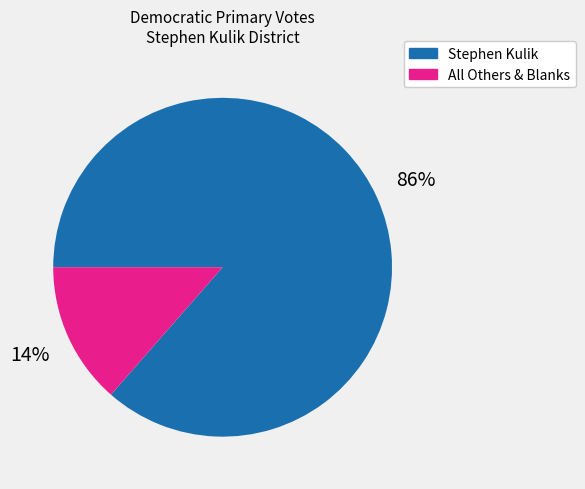

Between All Others & Blanks and Stephen Kulik, which is larger?

Stephen Kulik